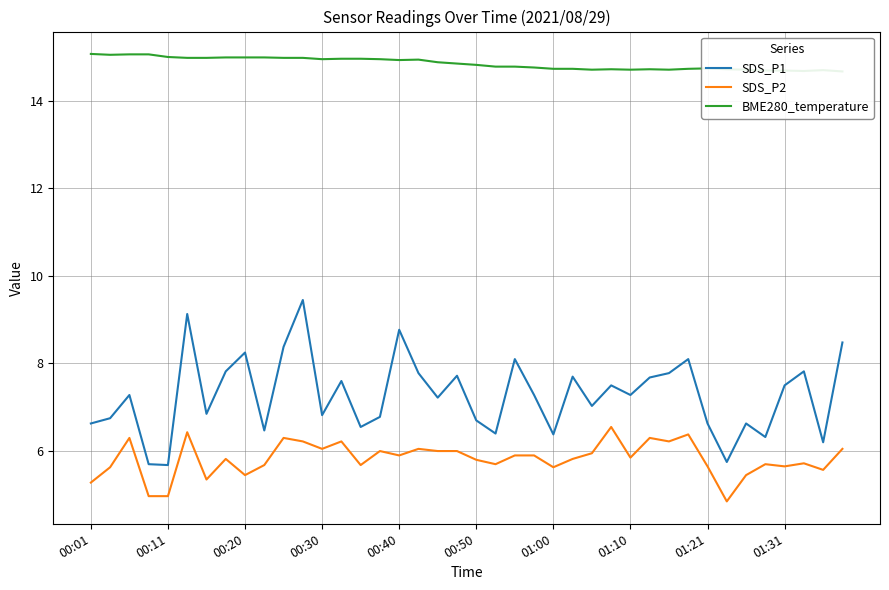

What is the spread (max minus min) of values at 13?

8.7